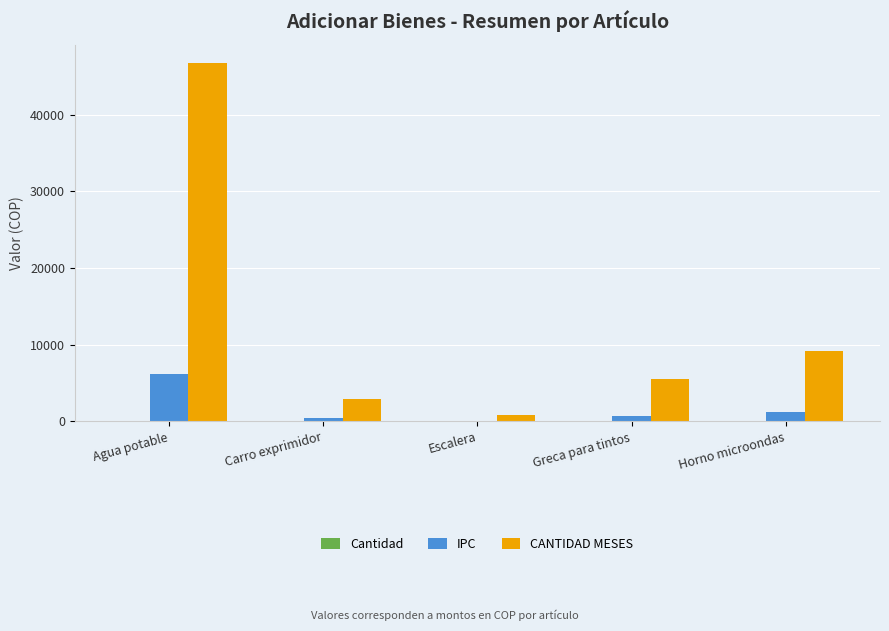

Are the bars horizontal?

No